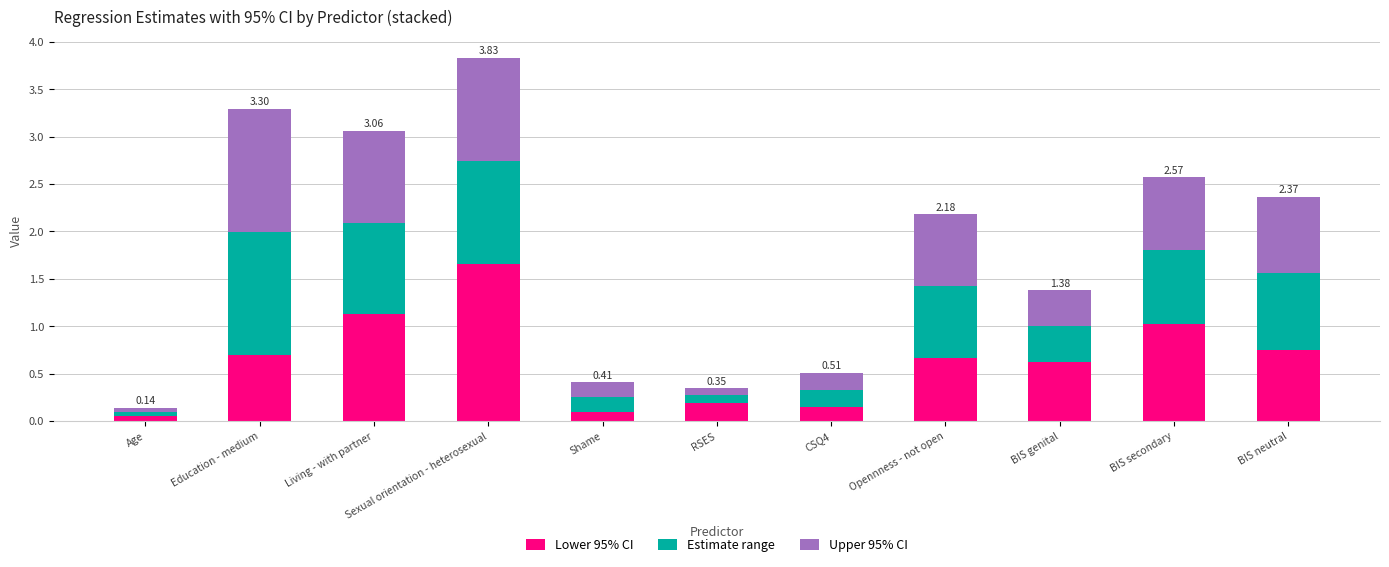

Does the chart contain any negative values?

No